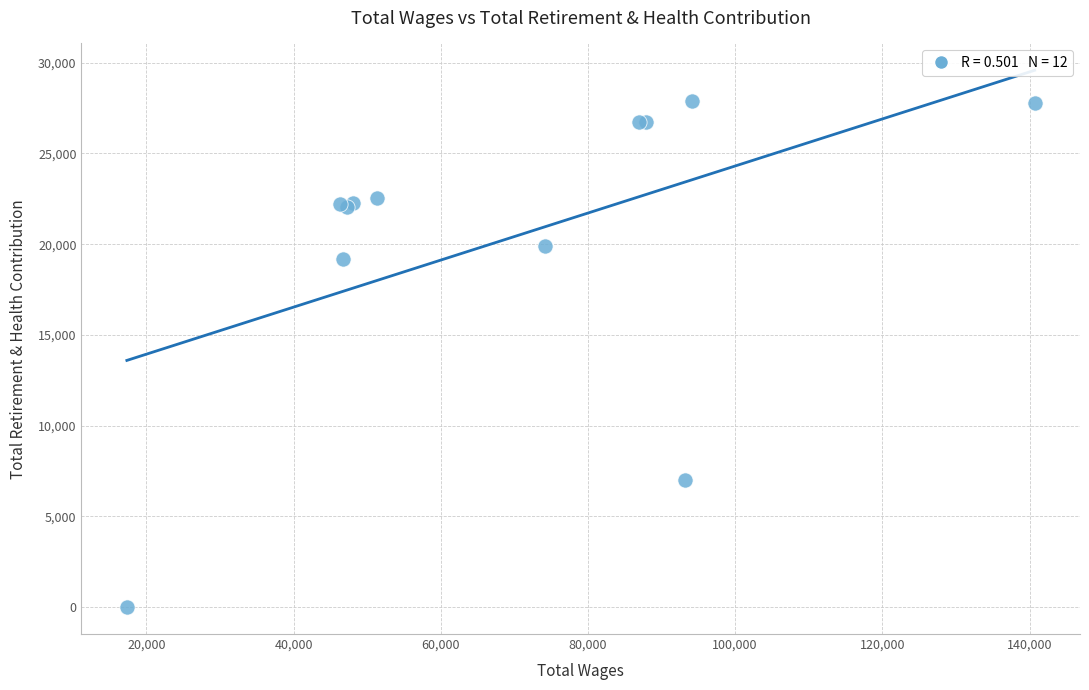

What Y value in the scatter plot is closest to 13936?

19212